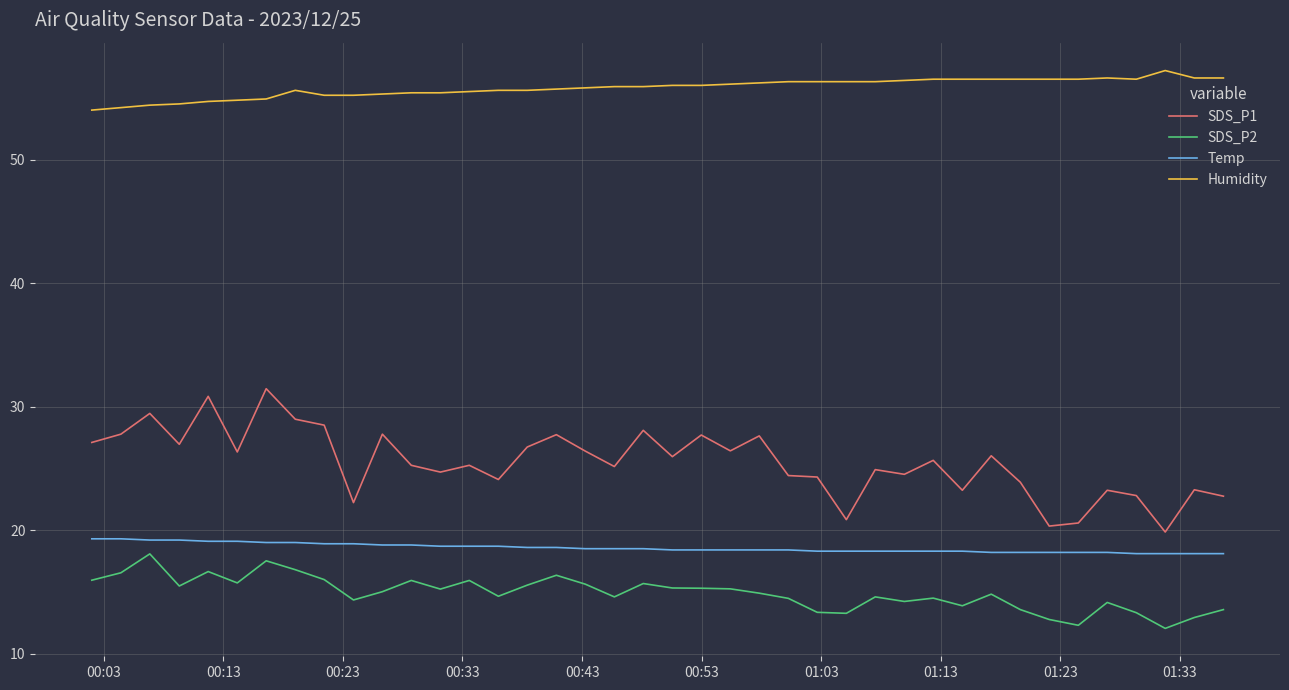

True or false: SDS_P2 and Humidity cross at least once.

False